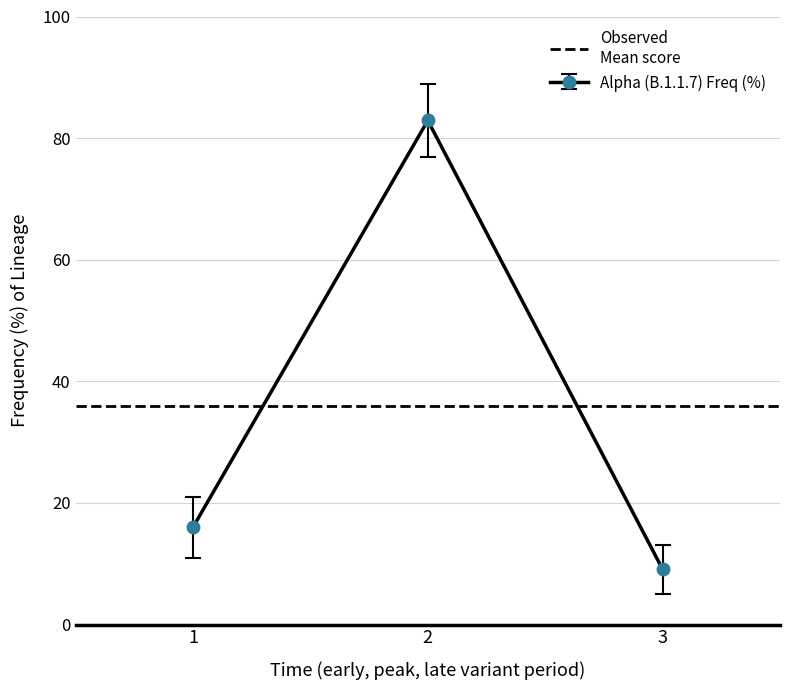

Between 2 and 3, which is larger?

2